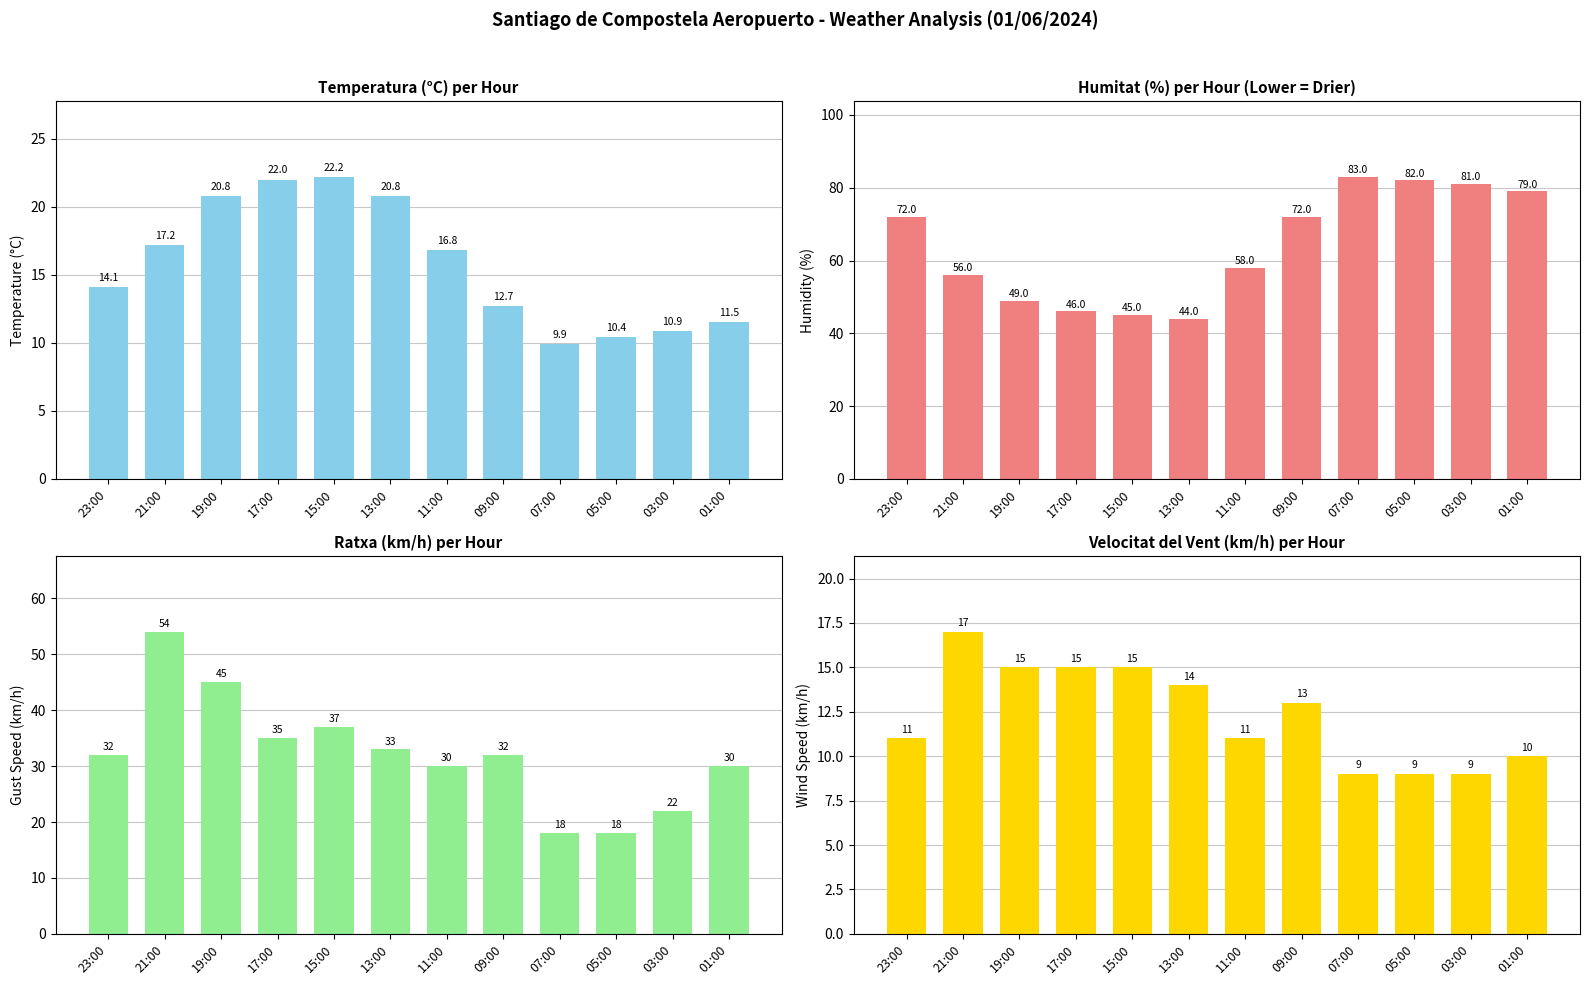

What are all the series names shown in the legend?

Temperatura (°C), Humitat (%), Ratxa (km/h), Velocitat del vent (km/h)